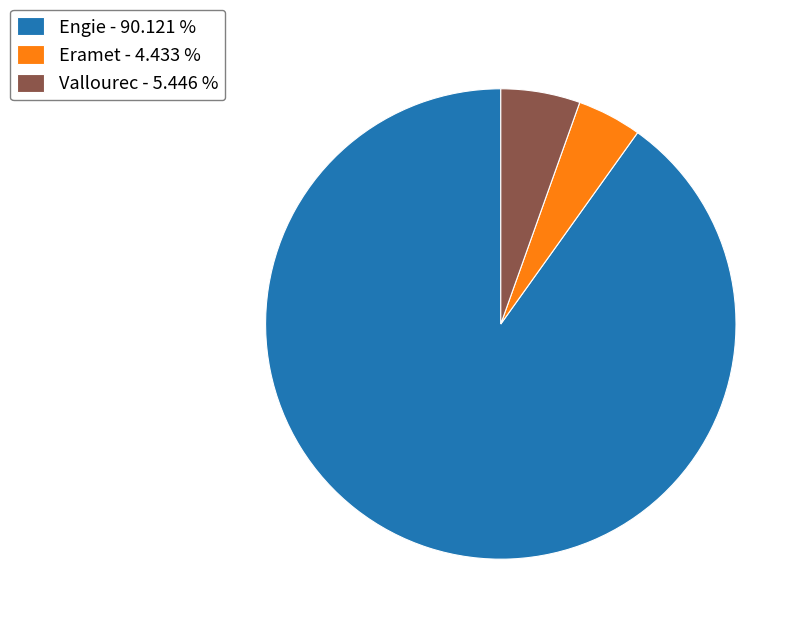

Is Engie - 90.121 % the majority of the pie?

Yes